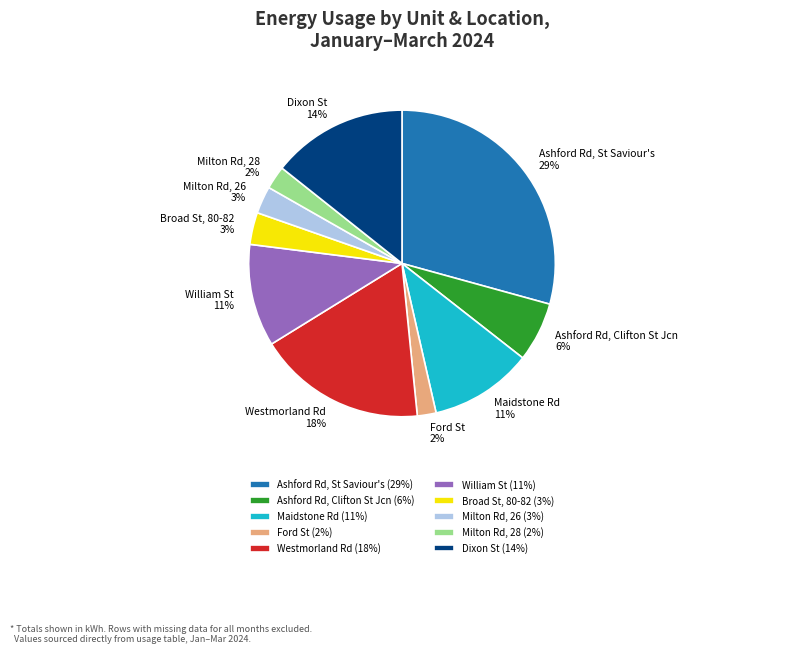

How many segments does this pie chart have?

10